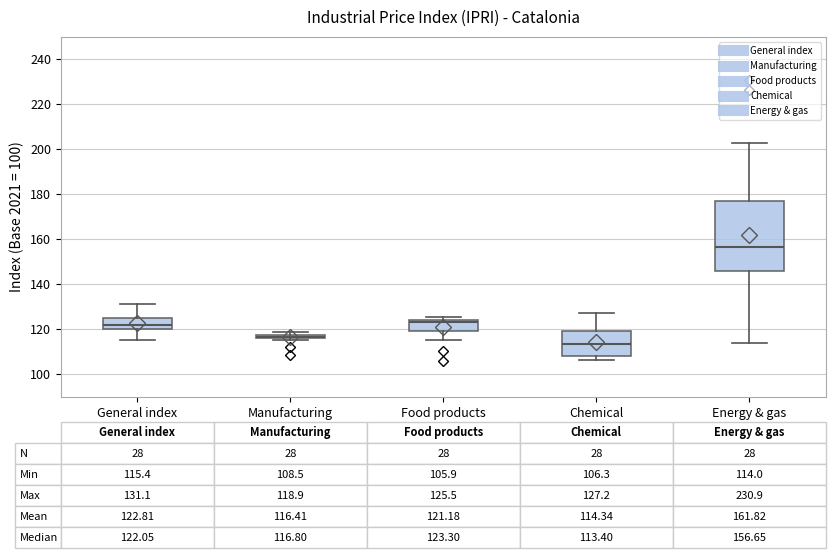

Which box has the lowest median line?

Chemical